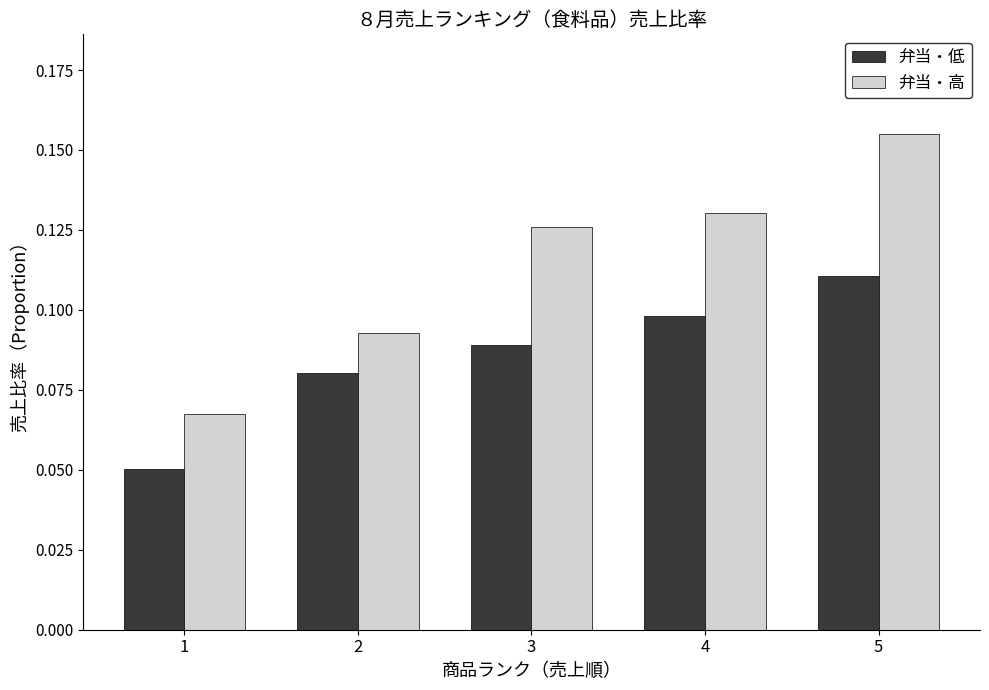

At how many categories does at least one series exceed 0?

5